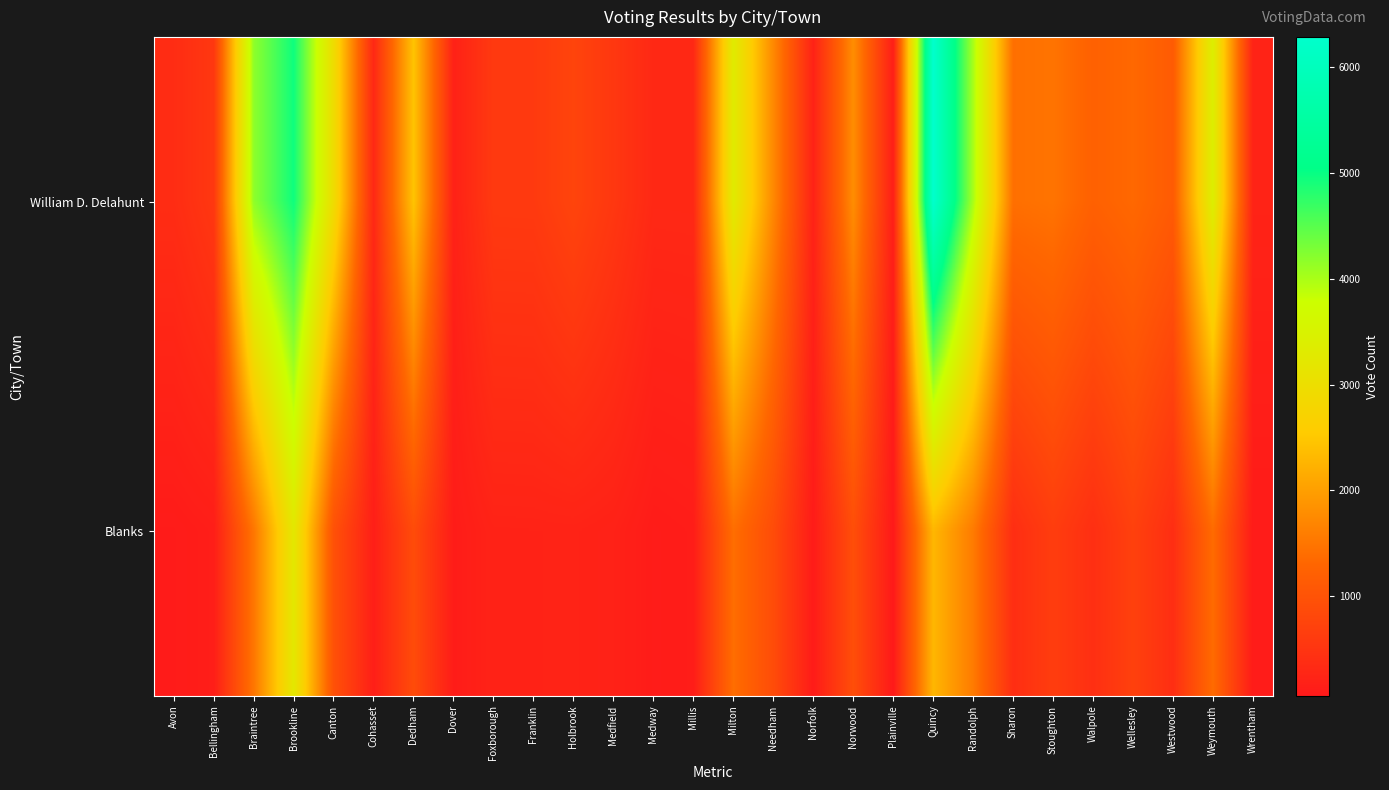

Reading left to right, what are all the values shown in this chart?

William D. Delahunt: Avon=372	Bellingham=550	Braintree=4174	Brookline=4950	Canton=2948	Cohasset=298	Dedham=2458	Dover=190	Foxborough=586	Franklin=590	Holbrook=760	Medfield=545	Medway=306	Millis=309	Milton=3308	Needham=1734	Norfolk=207	Norwood=1797	Plainville=140	Quincy=6287	Randolph=4021	Sharon=1429	Stoughton=1481	Walpole=1225	Wellesley=1342	Westwood=1132	Weymouth=3401	Wrentham=222
Blanks: Avon=92	Bellingham=136	Braintree=1515	Brookline=3223	Canton=965	Cohasset=148	Dedham=878	Dover=110	Foxborough=212	Franklin=215	Holbrook=220	Medfield=194	Medway=103	Millis=122	Milton=1412	Needham=884	Norfolk=93	Norwood=920	Plainville=58	Quincy=2295	Randolph=1568	Sharon=393	Stoughton=644	Walpole=410	Wellesley=706	Westwood=396	Weymouth=1381	Wrentham=95